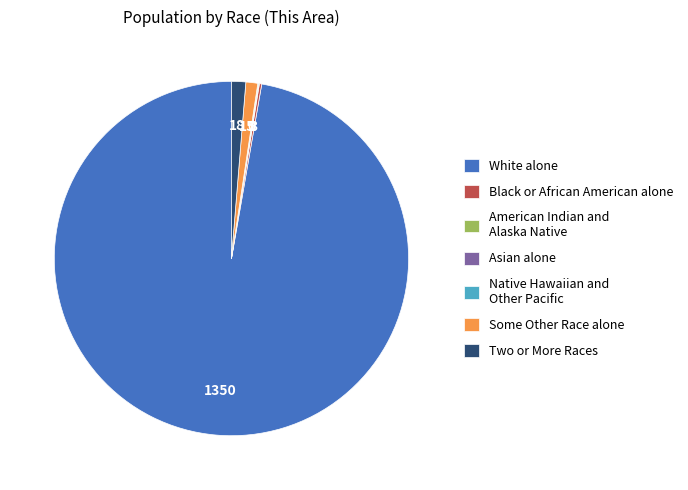

True or false: Some Other Race alone accounts for 1% of the total.

True